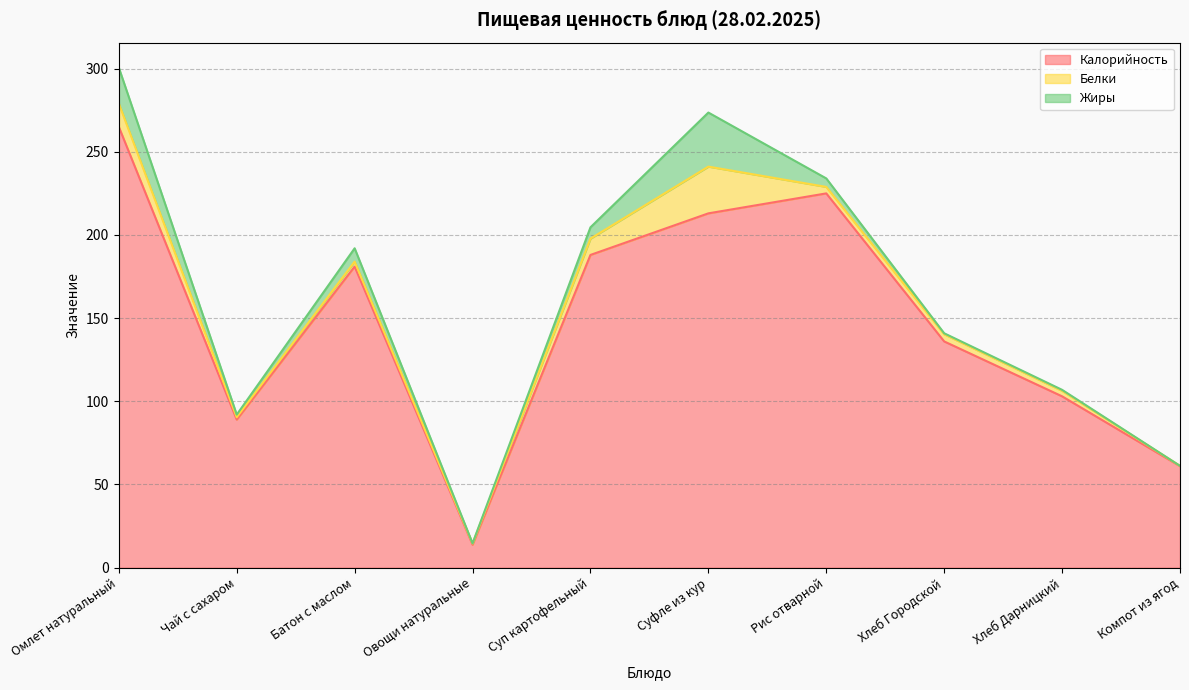

What is the difference between the maximum and minimum values in the Жиры series?

32.5